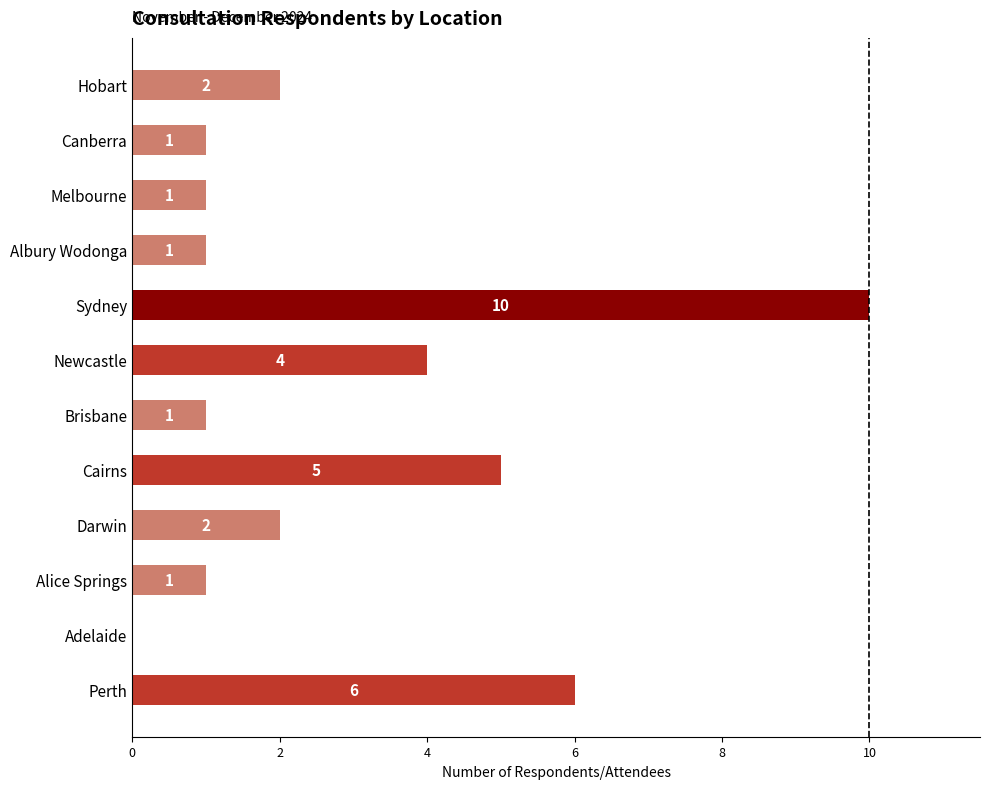

What is the maximum value shown in the chart?

10